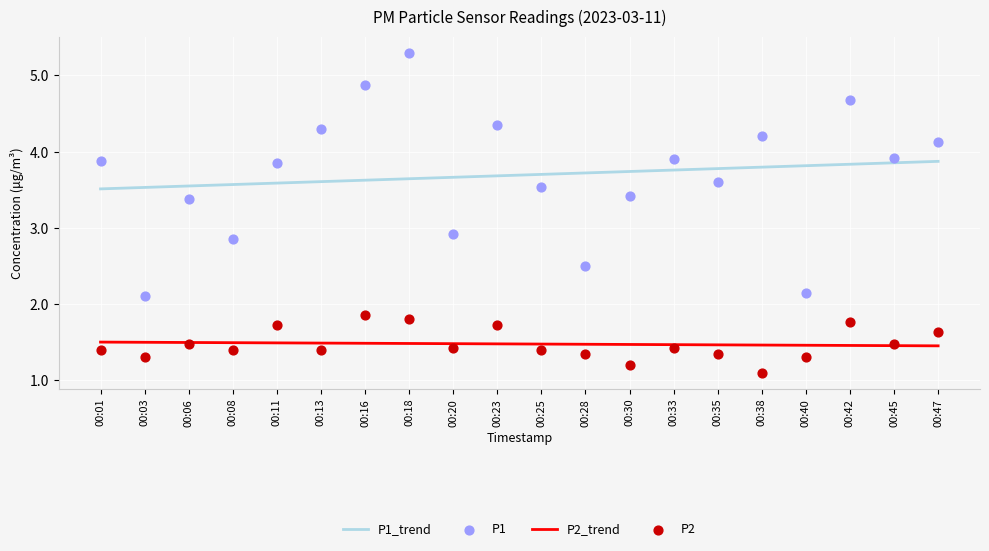

At which category is the sum across all series the highest?

00:18